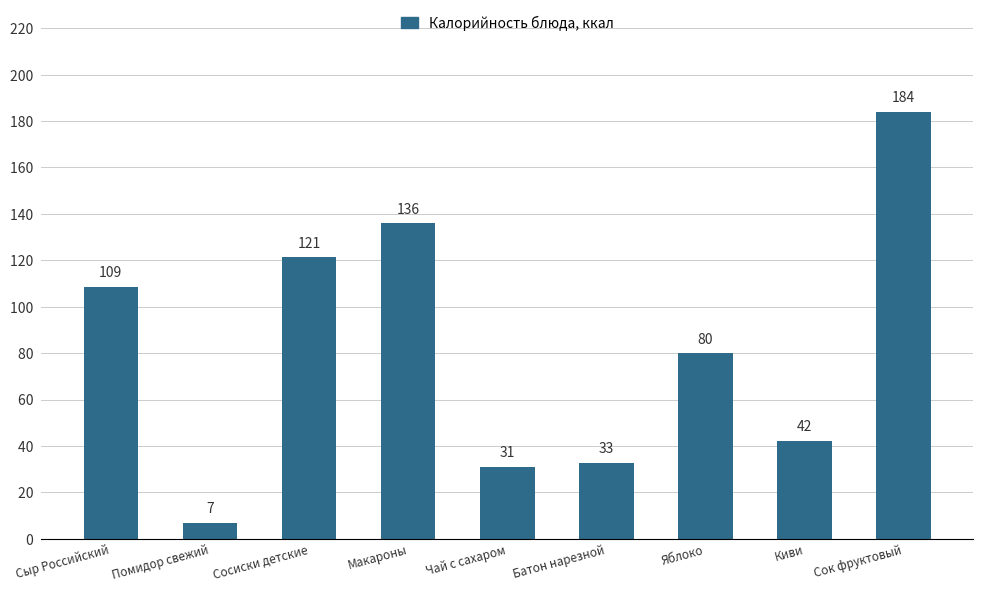

Which has a higher value, Яблоко or Сосиски детские?

Сосиски детские